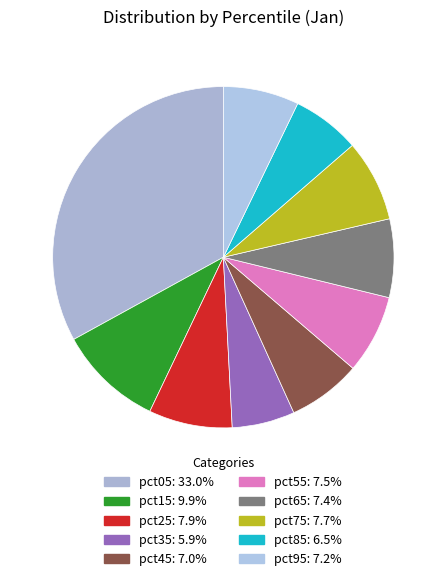

Does any single category account for the majority?

No